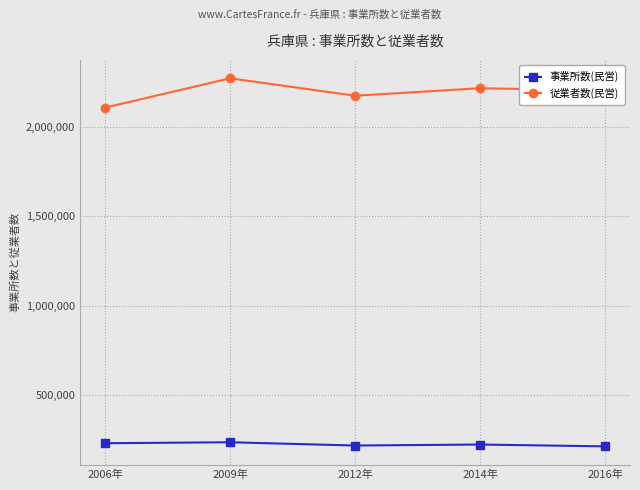

What is the spread (max minus min) of values at 2014年?

1991027